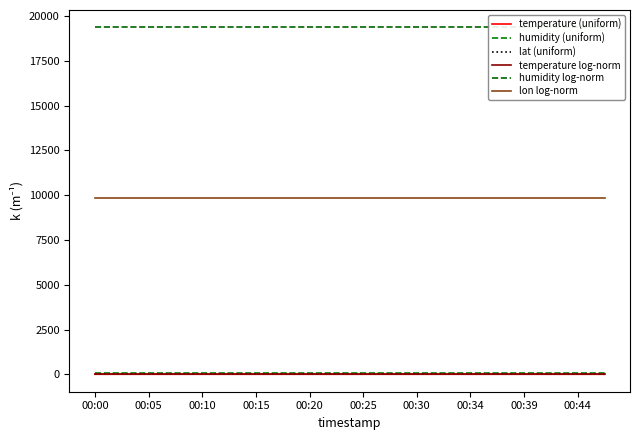

How many temperature (uniform) values are between 10 and 11?

20